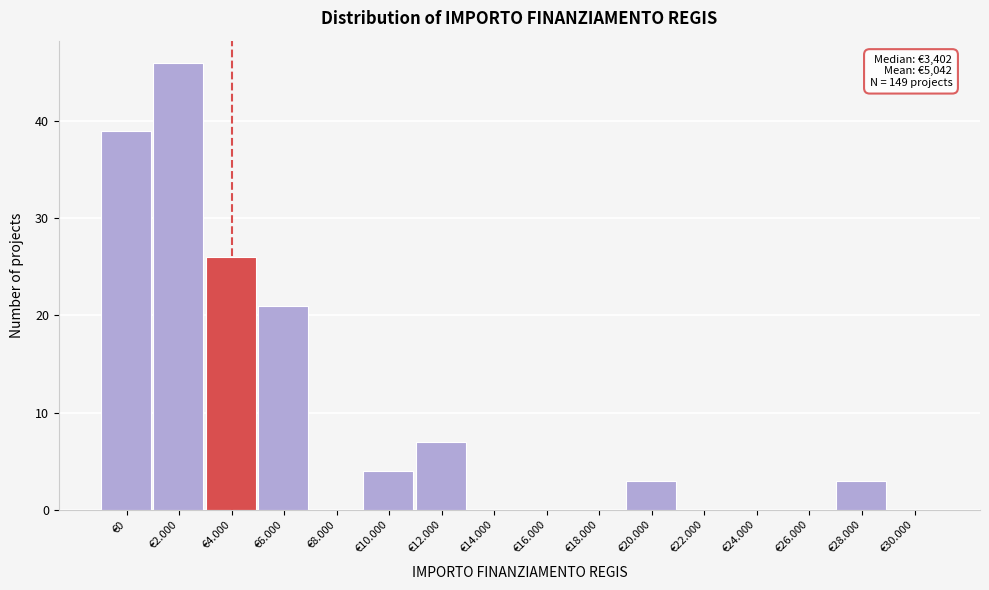

Reading right to left, what are all the values shown in this chart?

€30.000=0	€28.000=3	€26.000=0	€24.000=0	€22.000=0	€20.000=3	€18.000=0	€16.000=0	€14.000=0	€12.000=7	€10.000=4	€8.000=0	€6.000=21	€4.000=26	€2.000=46	€0=39